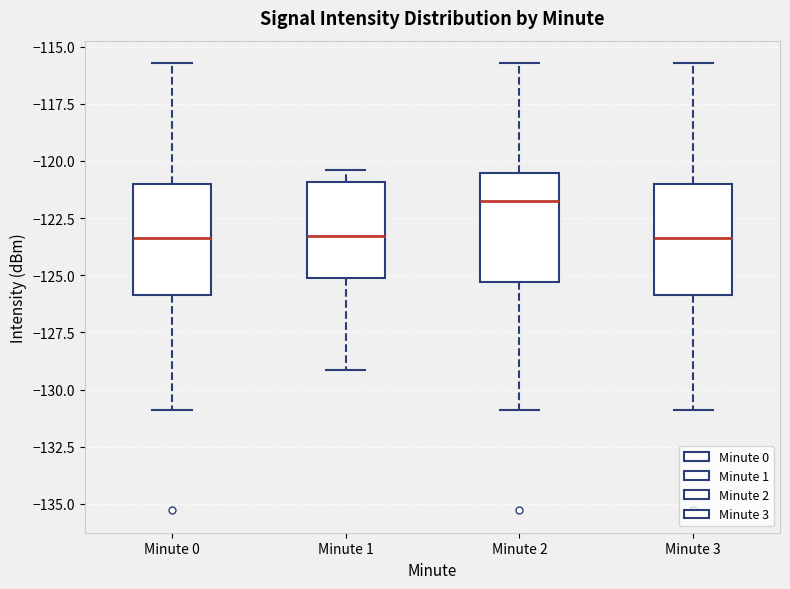

Where does the median line of the box for Minute 3 sit on the y-axis? The values are not printed on the chart, so give them approximately, as read against the axis.

-123.5